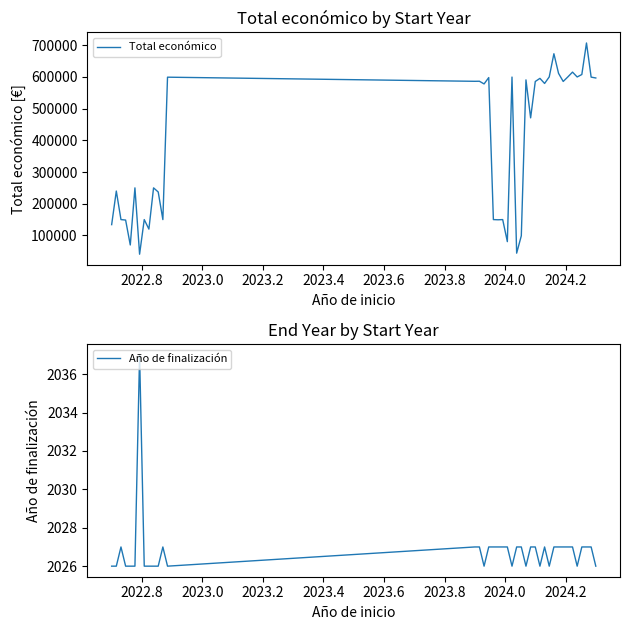

What position from the right is 34?

6